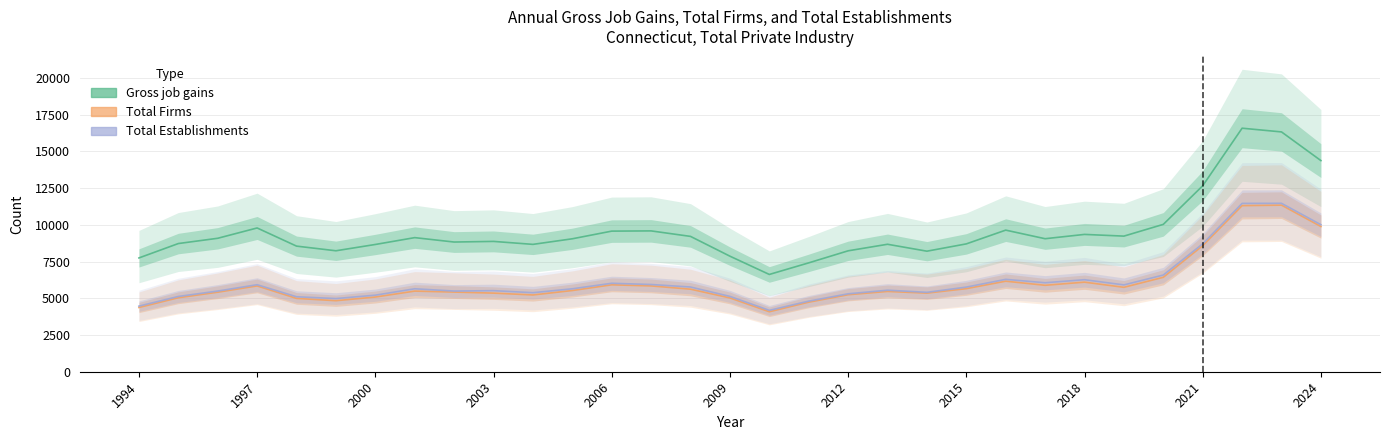

At which category does the chart reach its minimum across all series?

2010